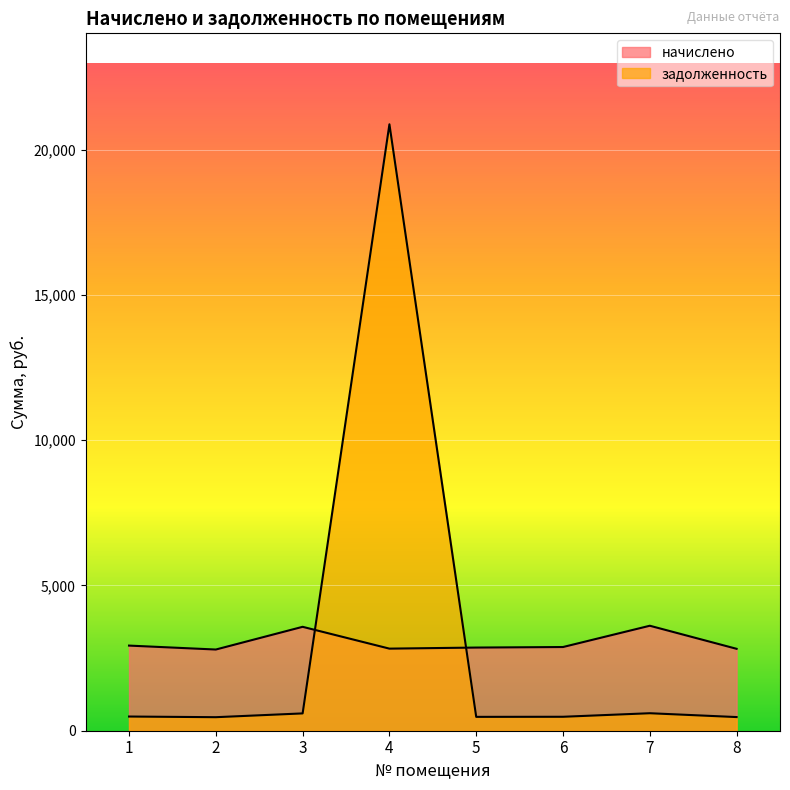

At which label is начислено closest to 3204?

1